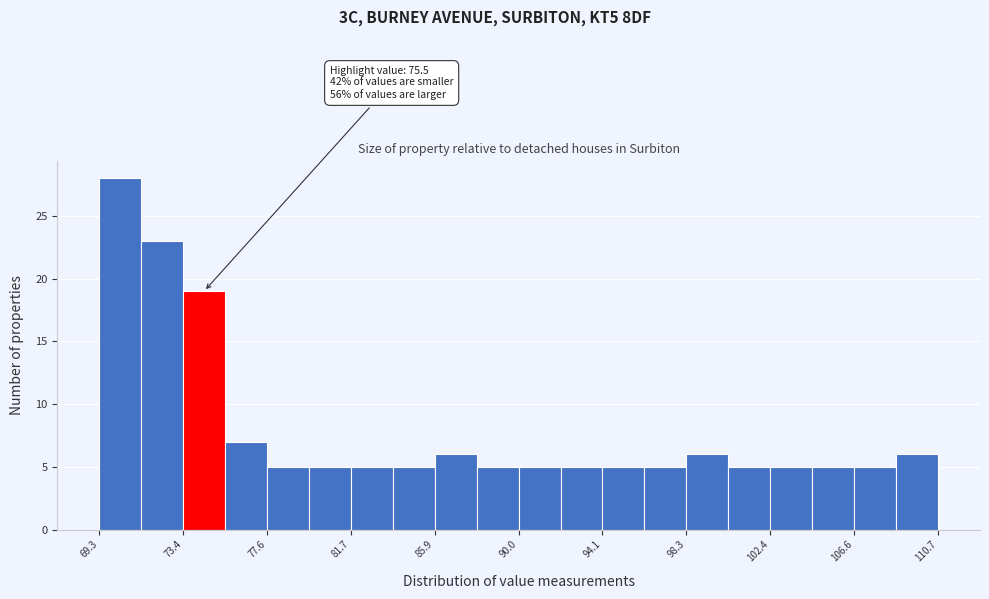

Over which range of the x-axis is the bar tallest?

69.5 to 71.5